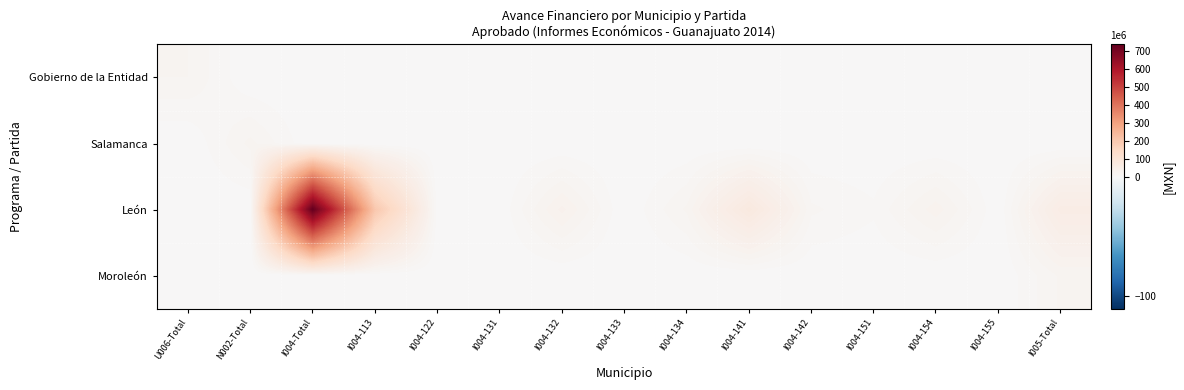

Where is León nearest to the value 367?

I004-113